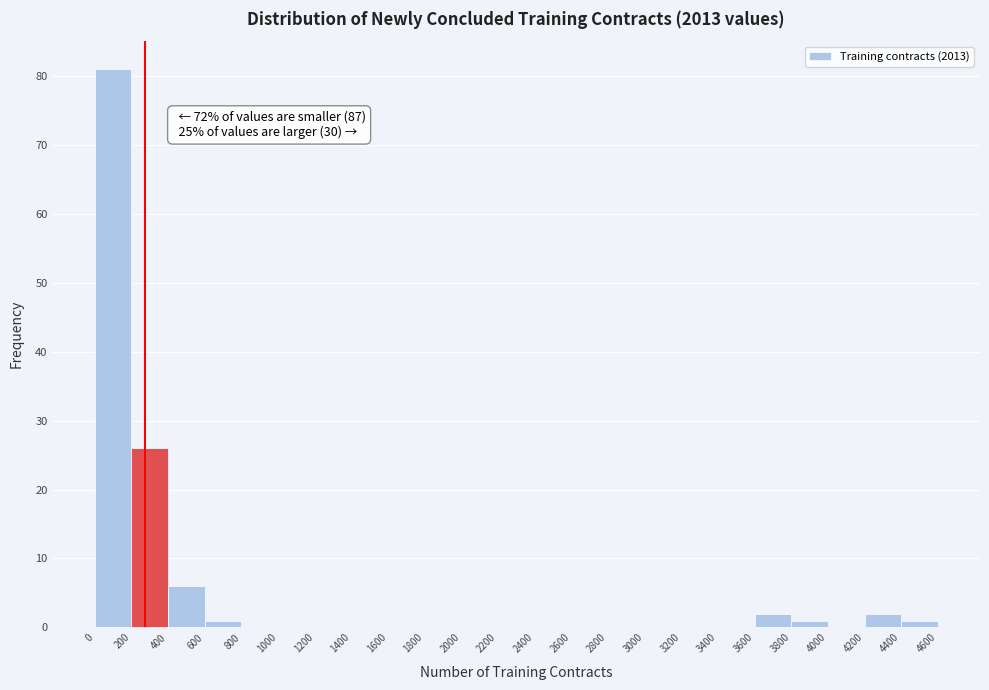

Which range on the x-axis has the tallest bar?

0 to 200